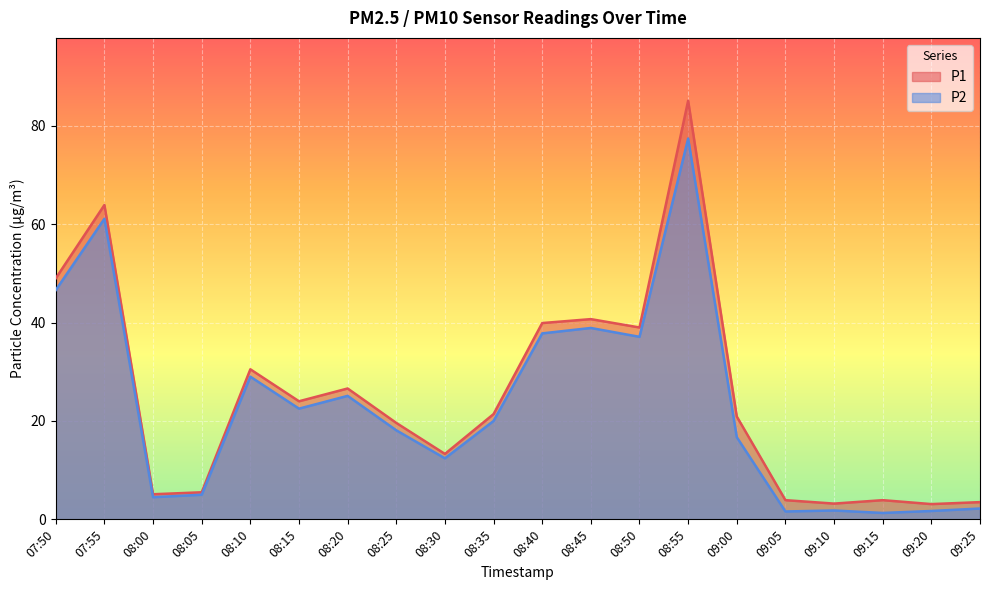

Read the P2 value at 08:35.

20.0